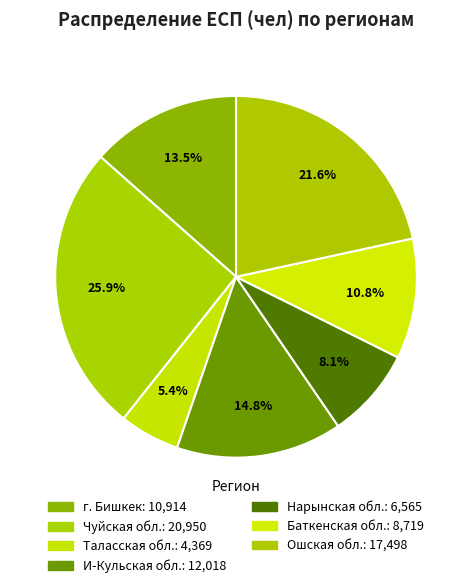

What is the change in value from Таласская обл. to И-Кульская обл.?

+7649